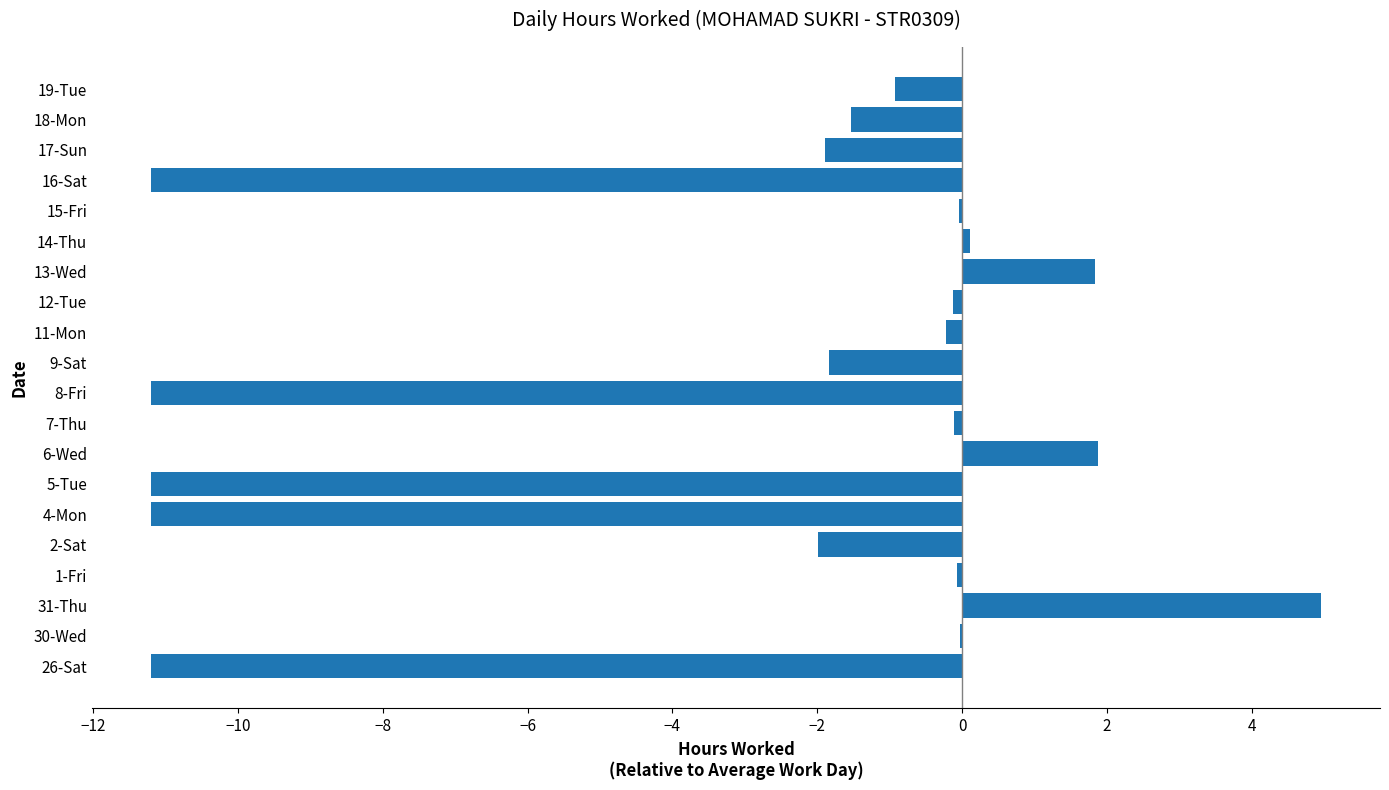

What is the sum of all values?

-56.0